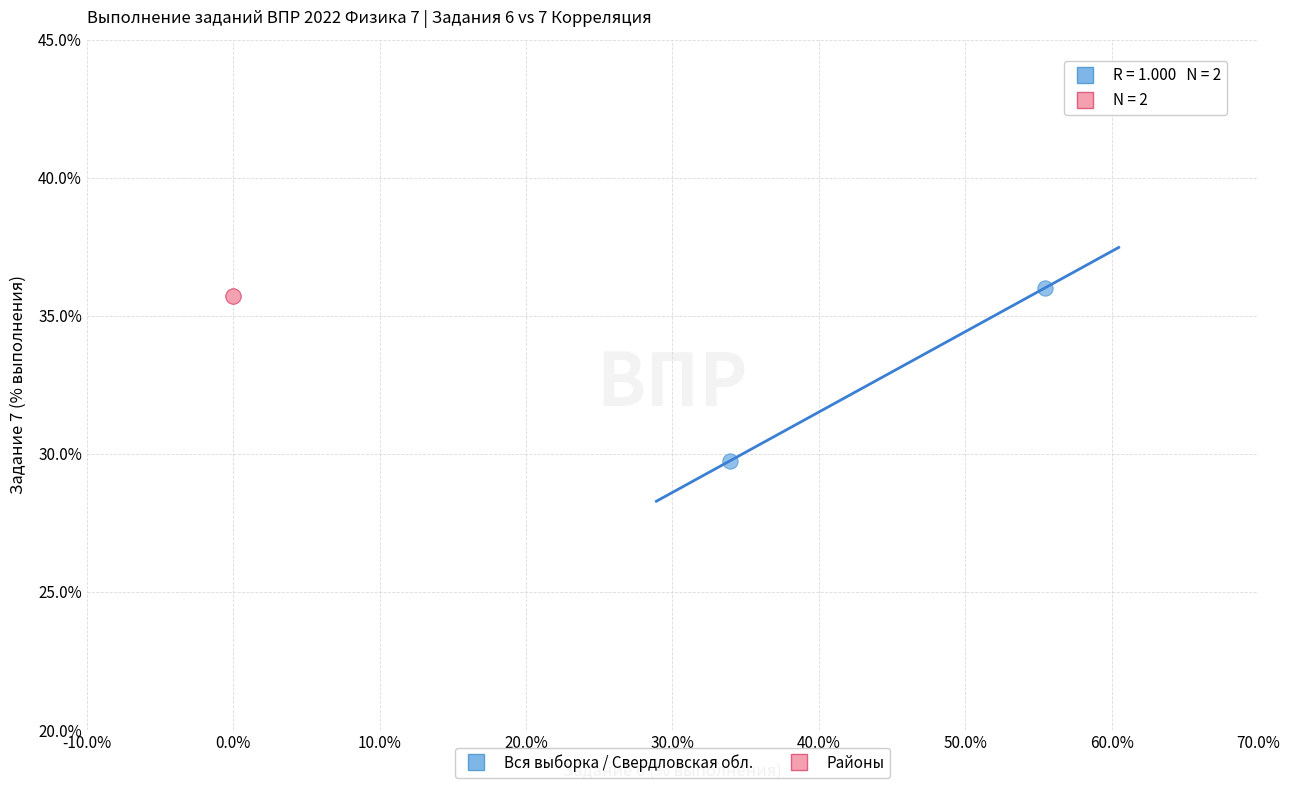

Which series reaches the maximum Y coordinate?

Вся выборка / Свердловская обл.